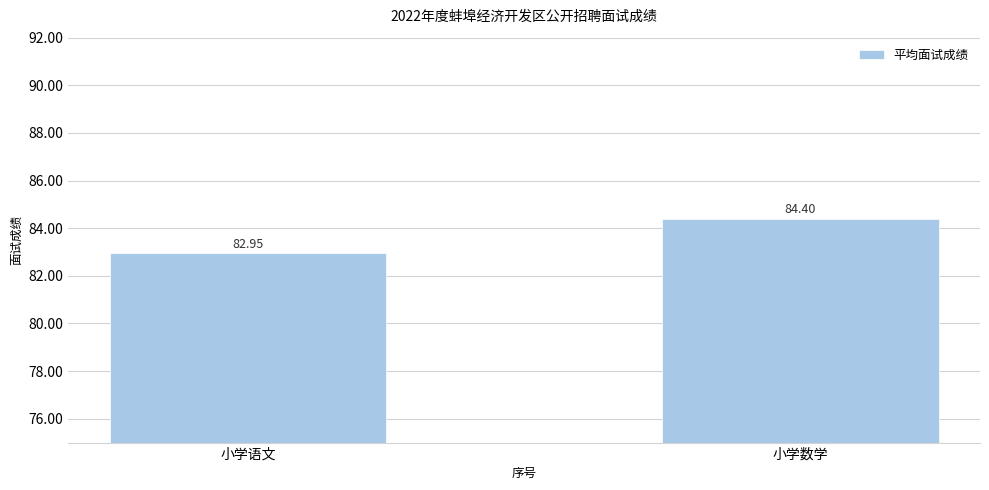

What is the approximate value at 小学数学?

84.4